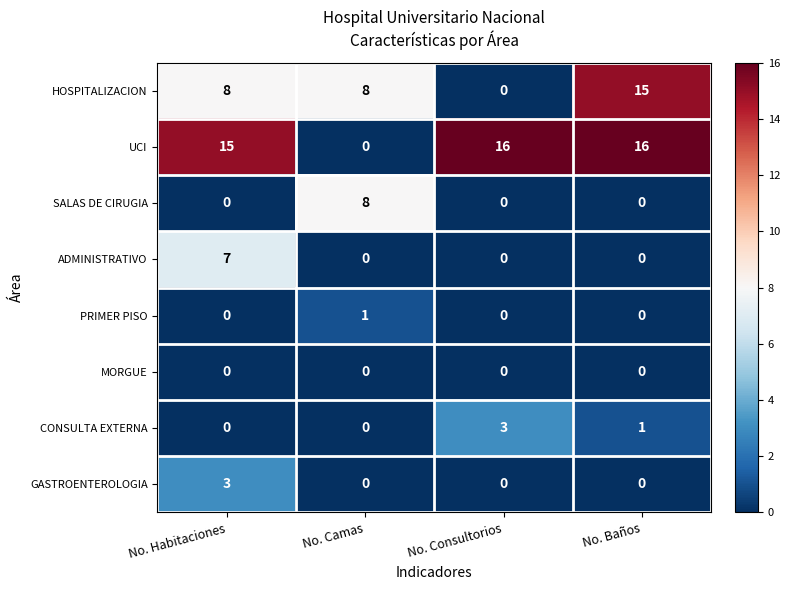

At how many categories does at least one series exceed 5?

4